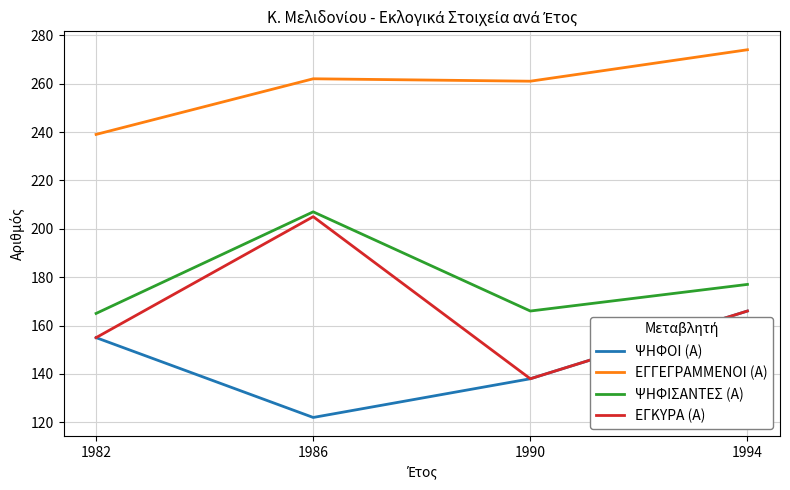

How many categories are shown in the chart?

4